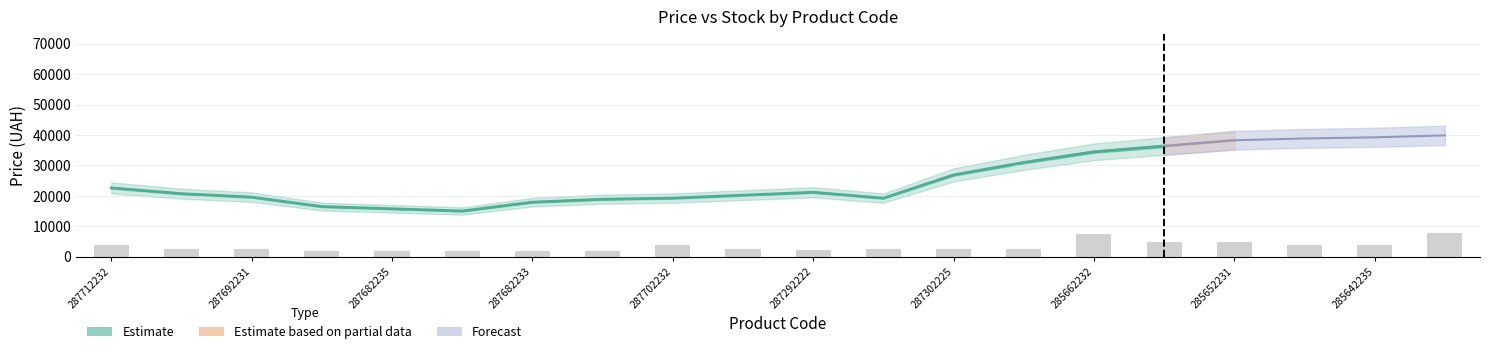

What value does the data have at 287302223?

2539.7